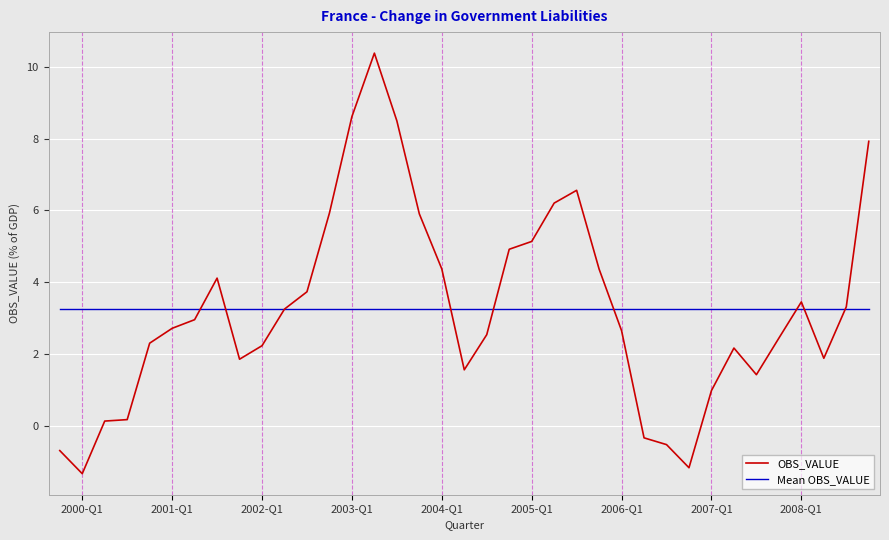

After their last crossing, which series has the higher values: Mean OBS_VALUE or OBS_VALUE?

OBS_VALUE